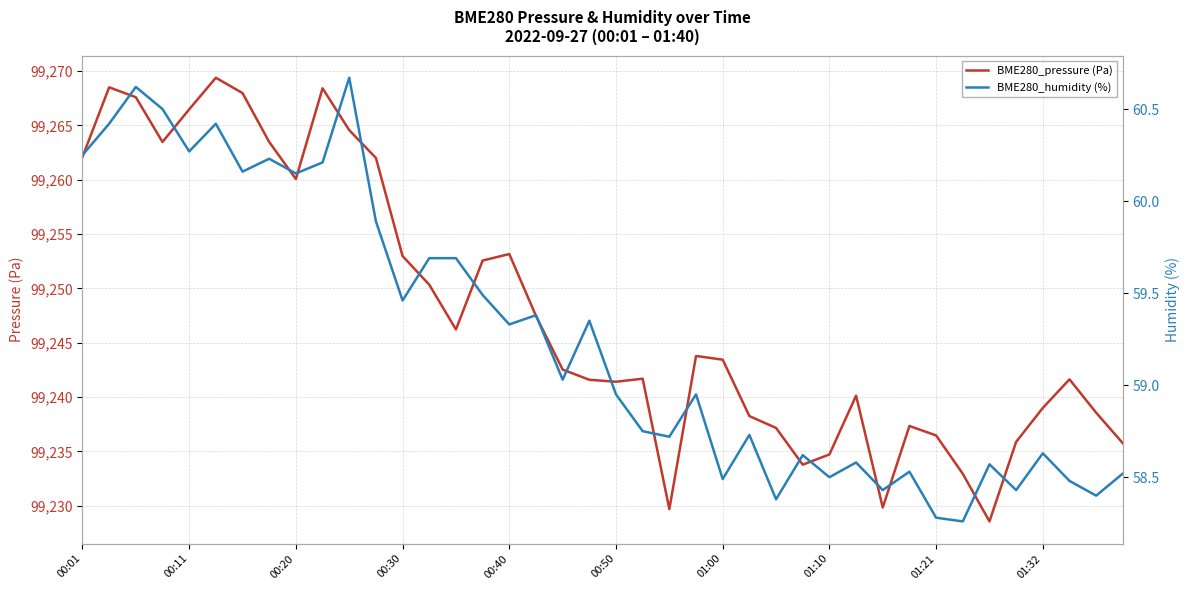

The value of BME280_pressure (Pa) at 00:30 is 22423.4. True or false?

False